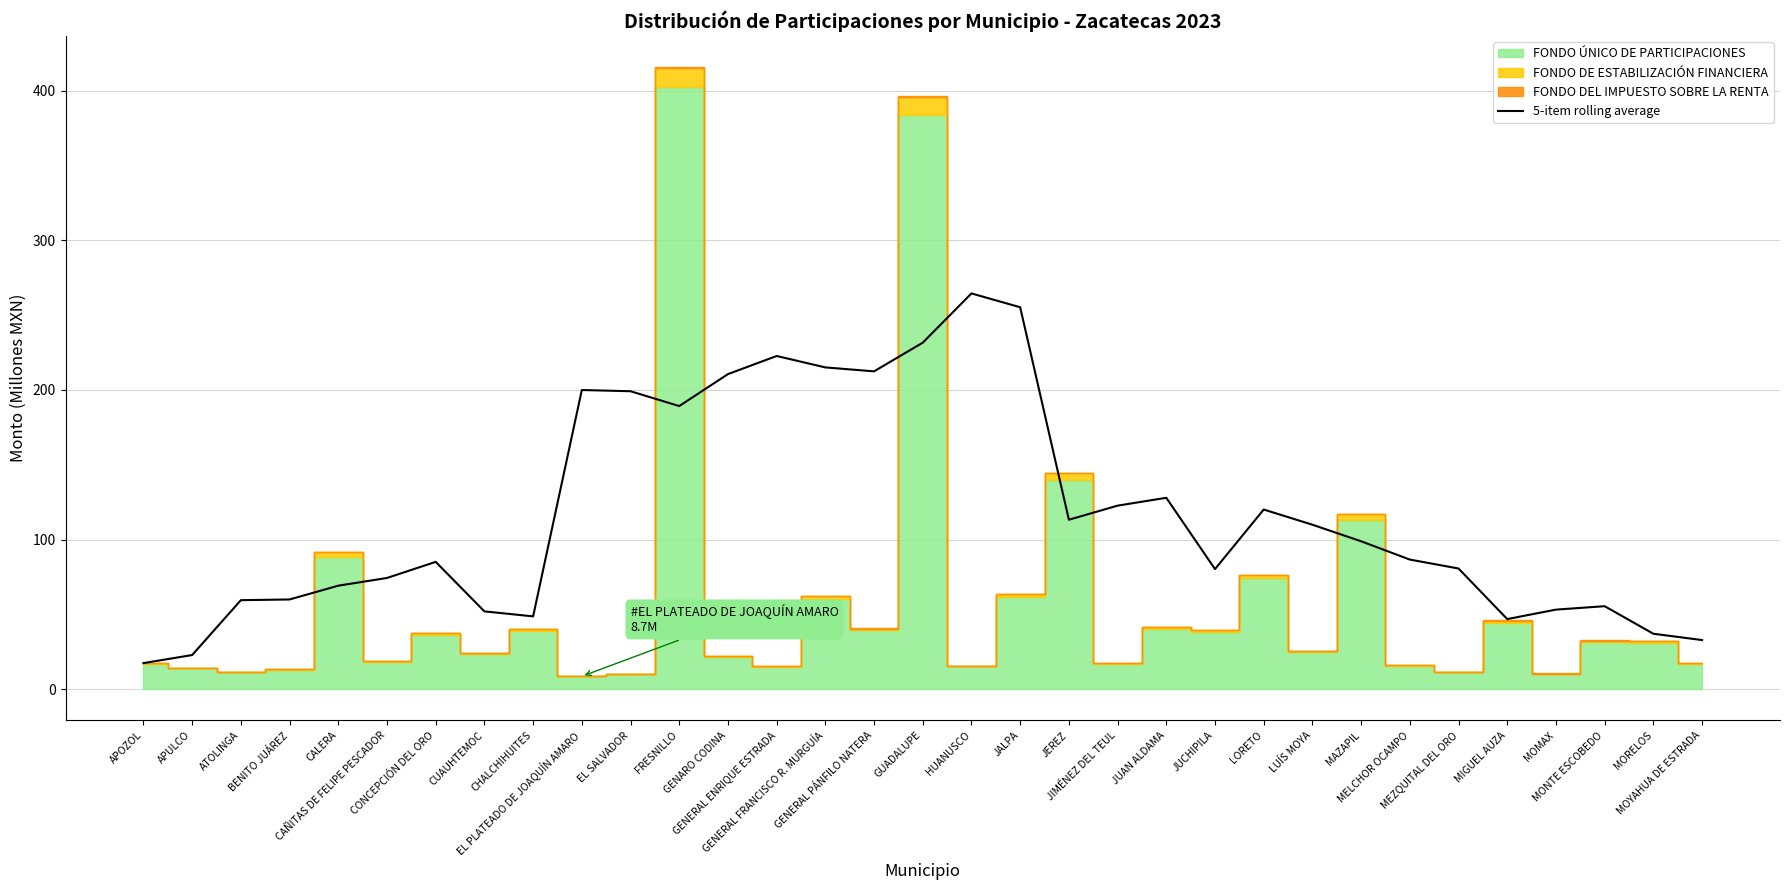

Reading right to left, what are all the values shown in this chart?

MOYAHUA DE ESTRADA=32.9	MORELOS=37.1	MONTE ESCOBEDO=55.5	MOMAX=53.2	MIGUEL AUZA=46.9	MEZQUITAL DEL ORO=80.7	MELCHOR OCAMPO=86.7	MAZAPIL=98.9	LUÍS MOYA=109.9	LORETO=120.1	JUCHIPILA=80.3	JUAN ALDAMA=127.9	JIMÉNEZ DEL TEUL=122.7	JEREZ=113.3	JALPA=255.2	HUANUSCO=264.5	GUADALUPE=231.6	GENERAL PÁNFILO NATERA=212.4	GENERAL FRANCISCO R. MURGUÍA=215.0	GENERAL ENRIQUE ESTRADA=222.7	GENARO CODINA=210.6	FRESNILLO=189.2	EL SALVADOR=199.1	EL PLATEADO DE JOAQUÍN AMARO=199.9	CHALCHIHUITES=48.7	CUAUHTEMOC=52.0	CONCEPCIÓN DEL ORO=85.1	CAÑITAS DE FELIPE PESCADOR=74.4	CALERA=69.2	BENITO JUÁREZ=60.0	ATOLINGA=59.5	APULCO=22.9	APOZOL=17.5